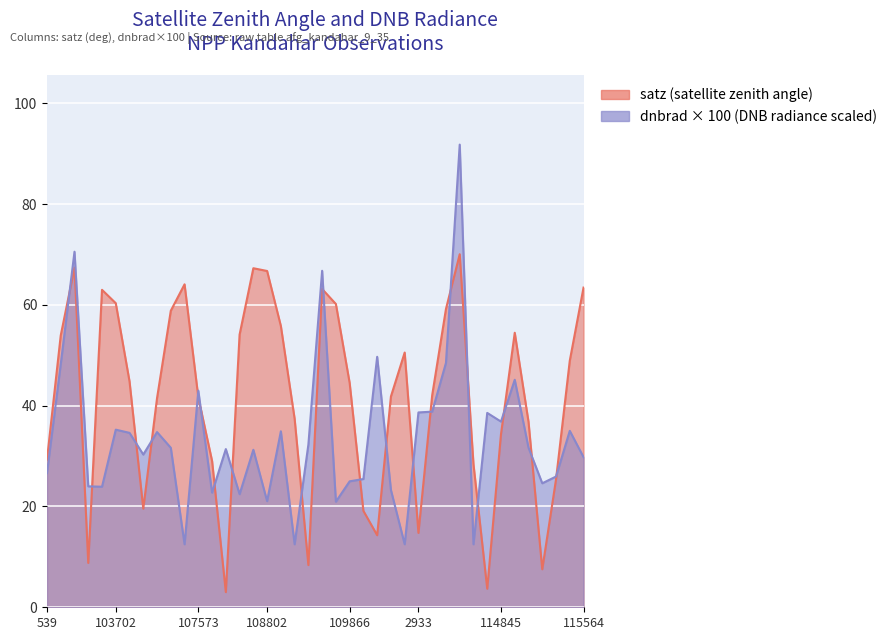

How many lines are shown in the chart?

2